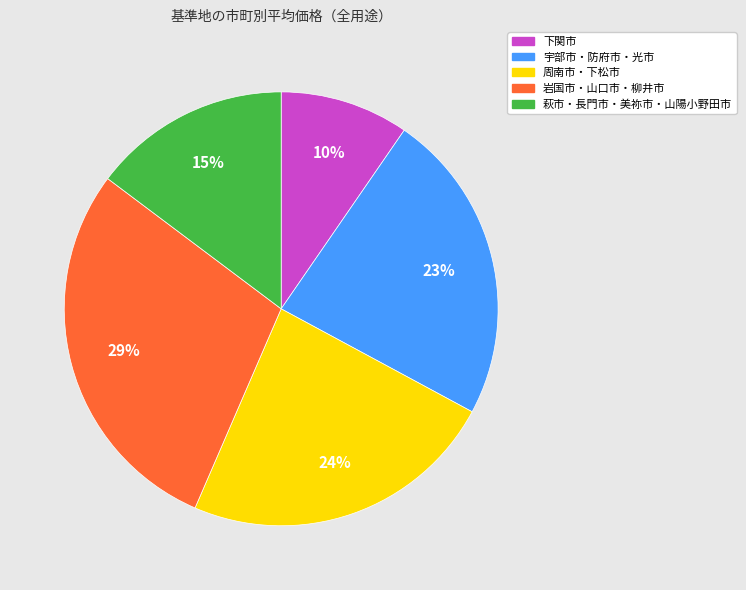

To the nearest percent, what is the average slice percentage?

20%